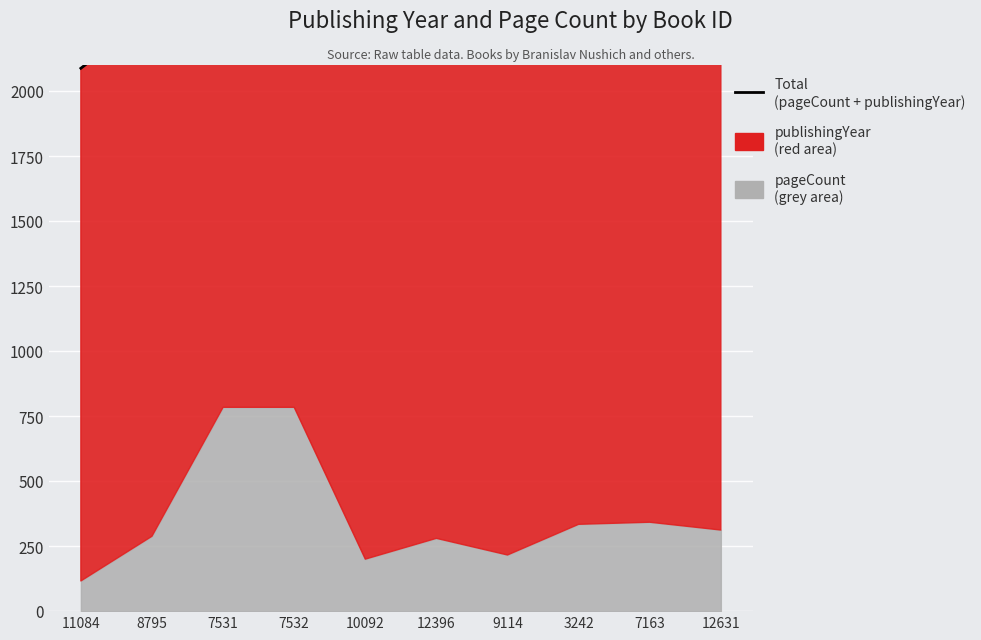

True or false: the data has more than 1 interior local peaks.

True